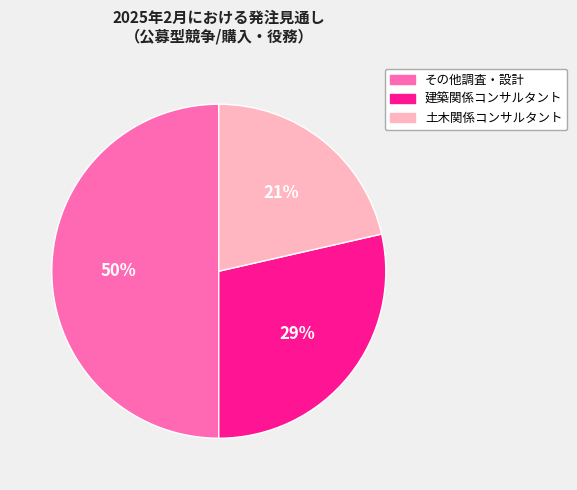

Between 建築関係コンサルタント and 土木関係コンサルタント, which is larger?

建築関係コンサルタント